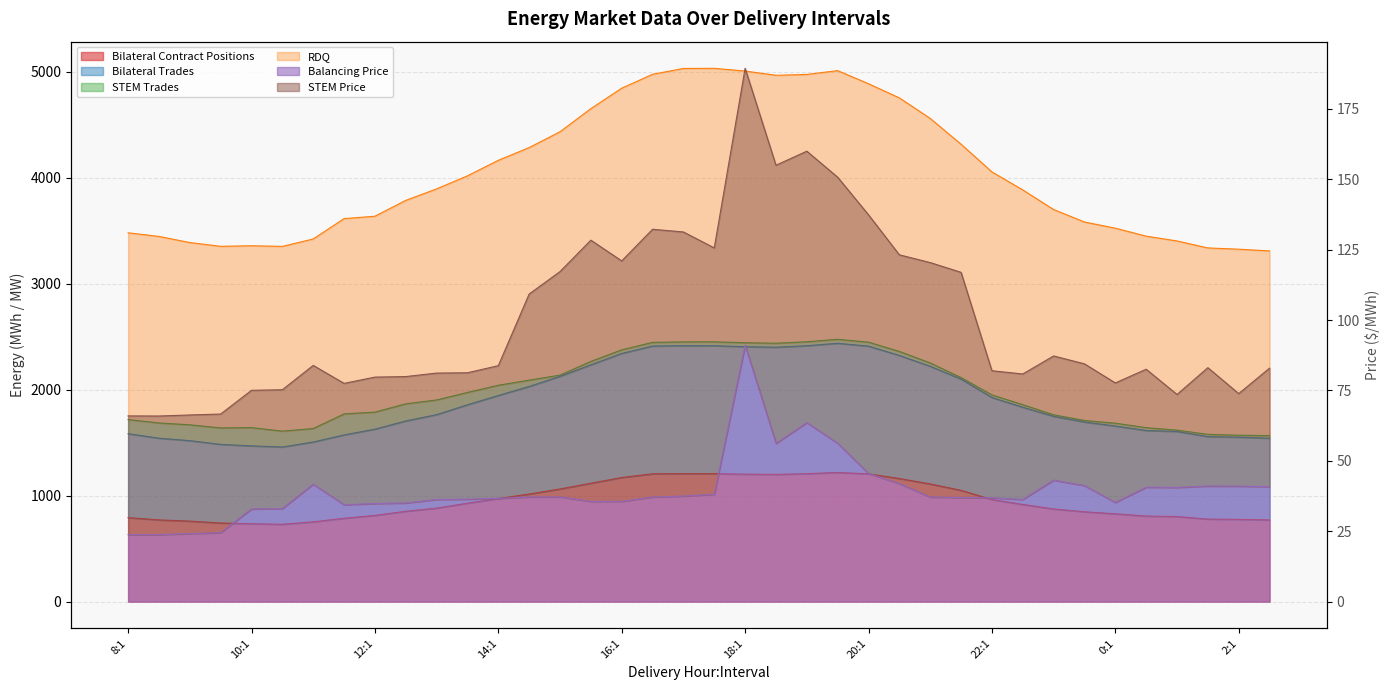

In RDQ, how many points are higher than both neighbors (excluding endpoints)?

3